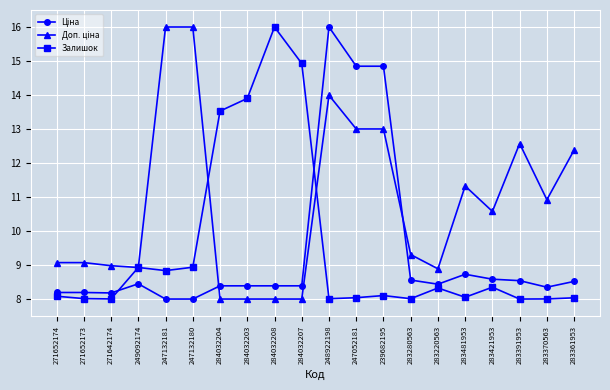

What is the sum of all Залишок values?

190.1